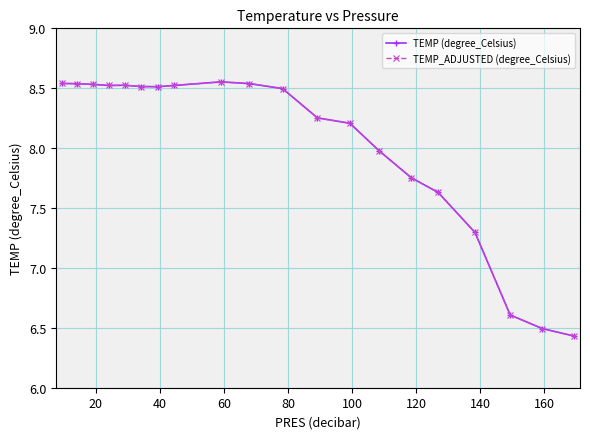

How many distinct data groups are displayed?

2